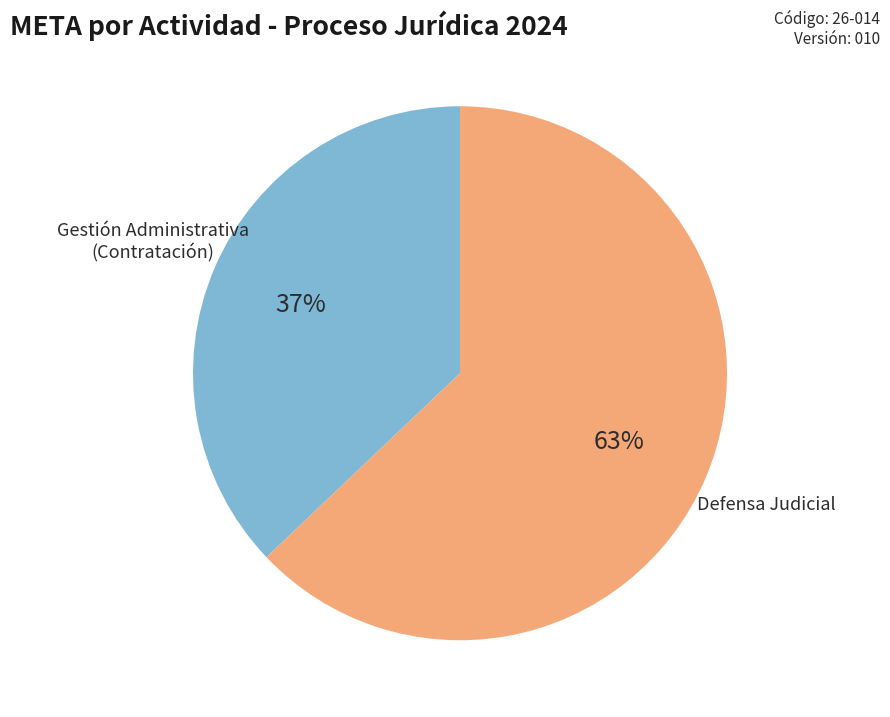

To the nearest percent, what is the average slice percentage?

50%